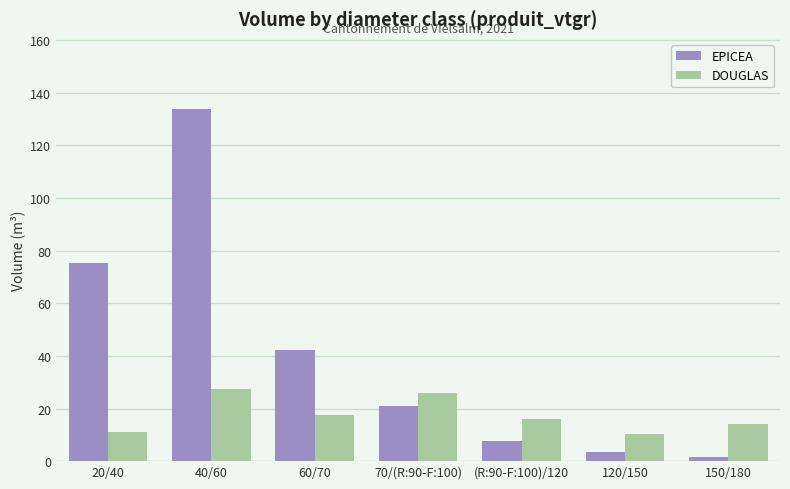

Reading left to right, what are all the values shown in this chart?

EPICEA: 20/40=75.3	40/60=133.8	60/70=42.4	70/(R:90-F:100)=21.0	(R:90-F:100)/120=7.5	120/150=3.4	150/180=1.6
DOUGLAS: 20/40=11.3	40/60=27.4	60/70=17.6	70/(R:90-F:100)=25.8	(R:90-F:100)/120=16.1	120/150=10.2	150/180=14.1